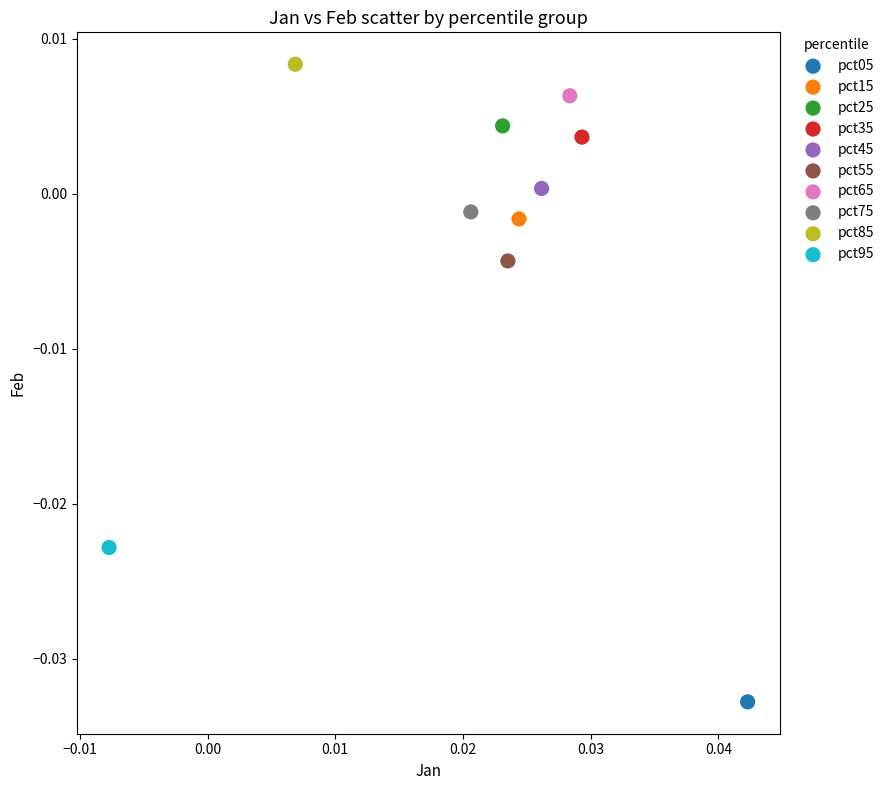

Which series contains the highest Y value?

pct85